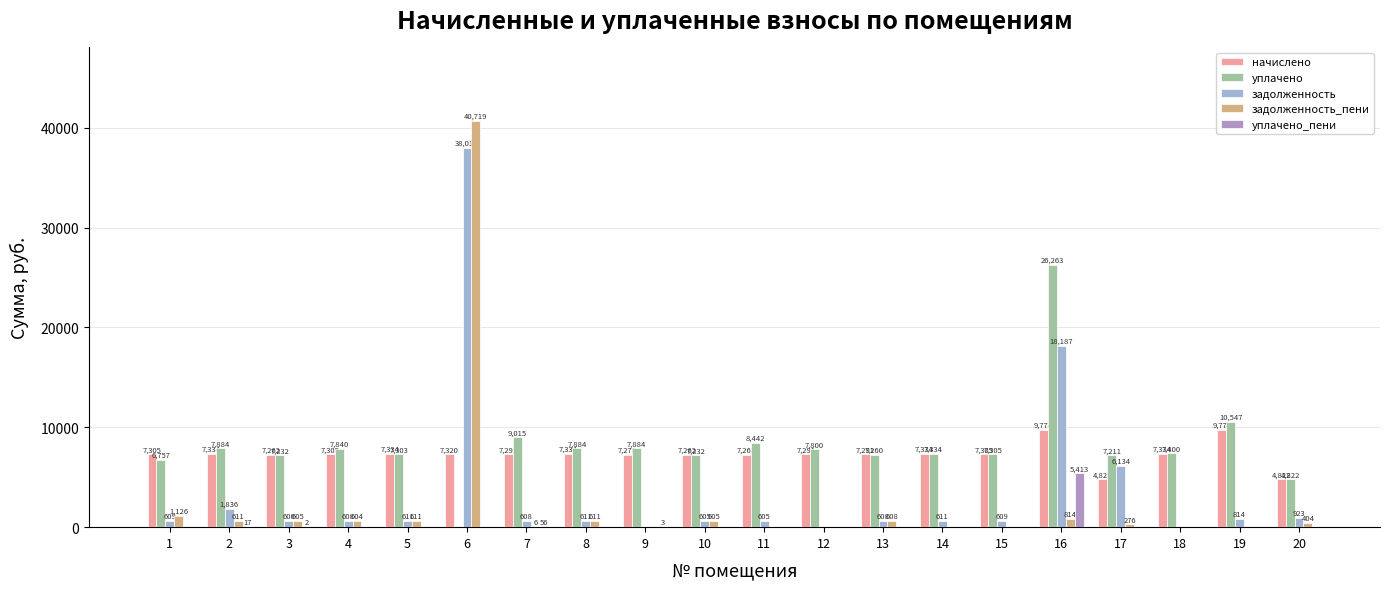

How many data points does each series have?

20